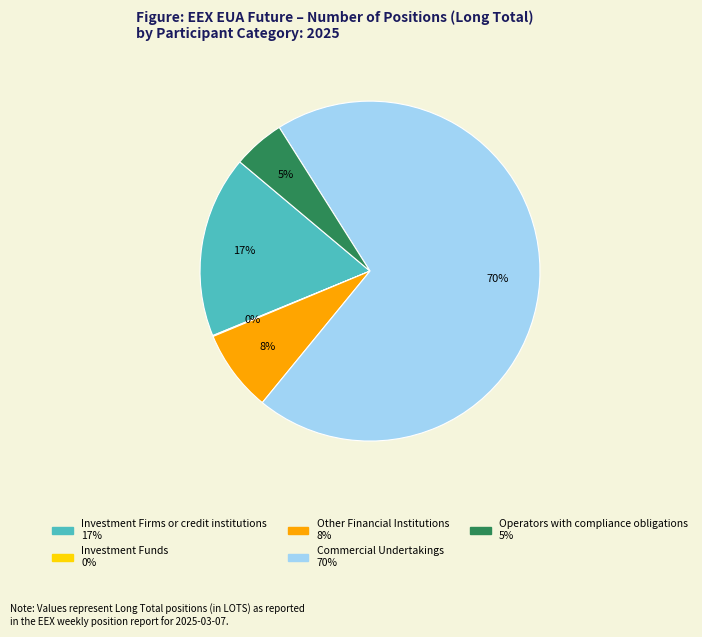

Which category has the biggest portion of the pie?

Commercial Undertakings